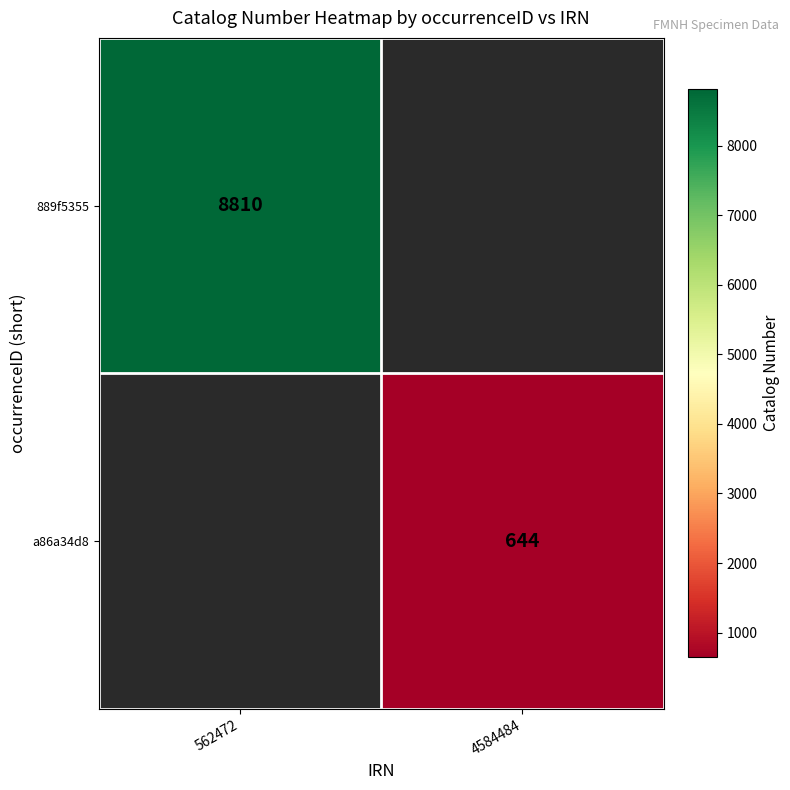

The value of 889f5355 at 562472 is 8810. True or false?

True